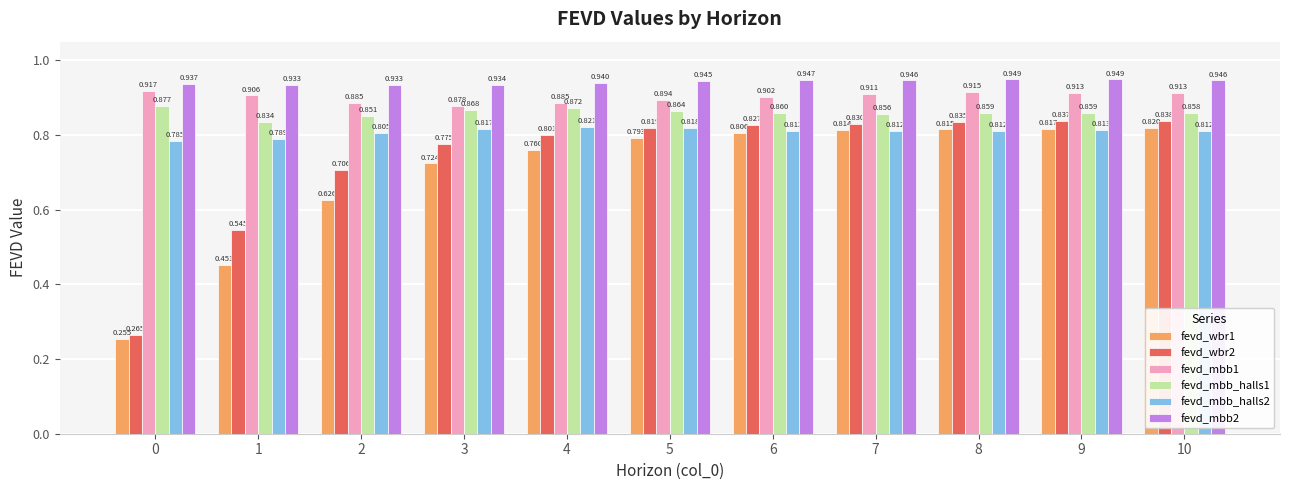

At how many categories does at least one series exceed 0?

11